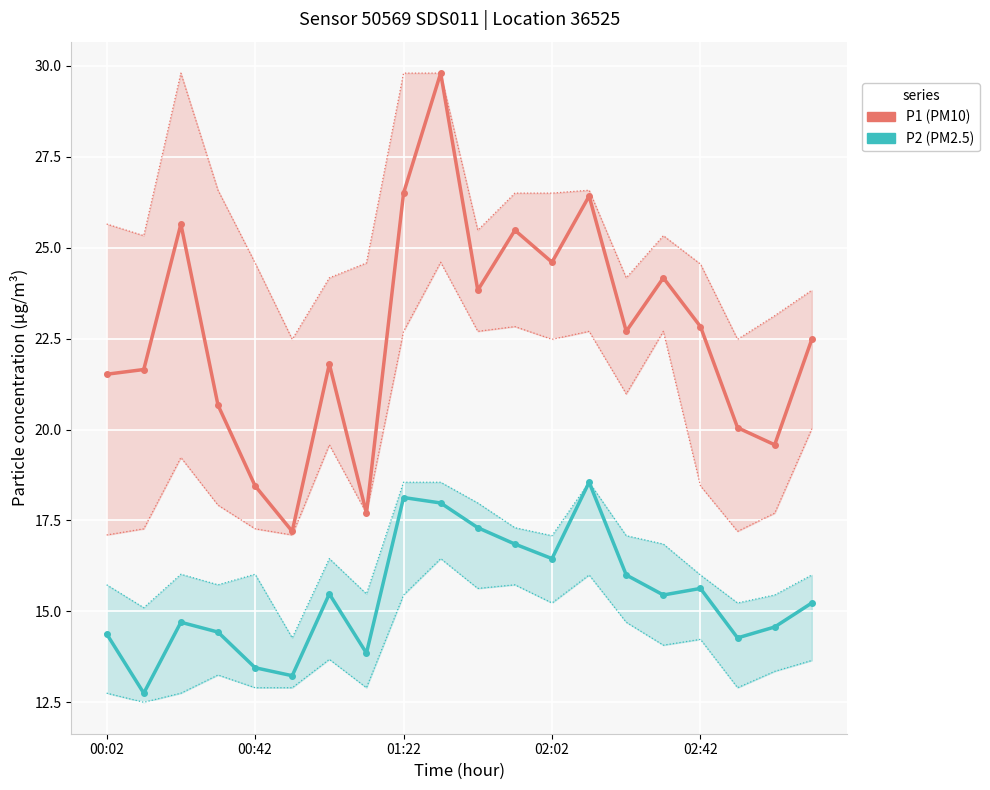

How many lines are shown in the chart?

2